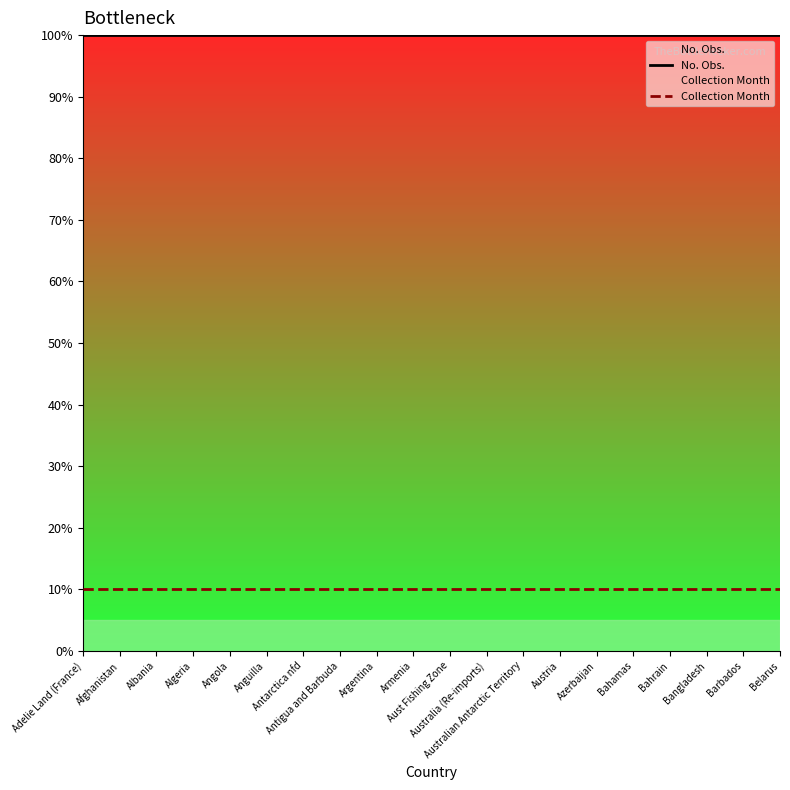

What is the label of the 18th point from the left?

Bangladesh